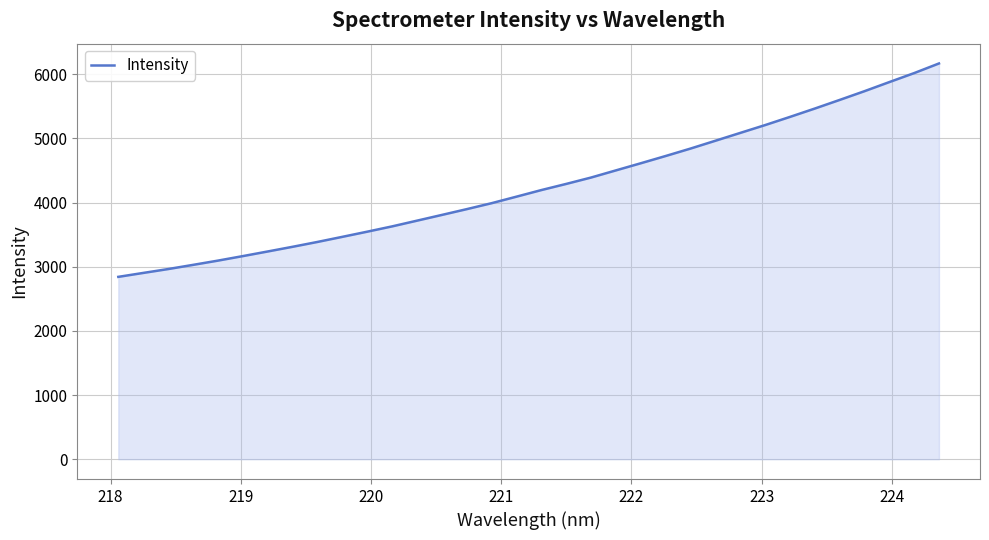

What is the difference between the maximum and minimum values?

3325.3